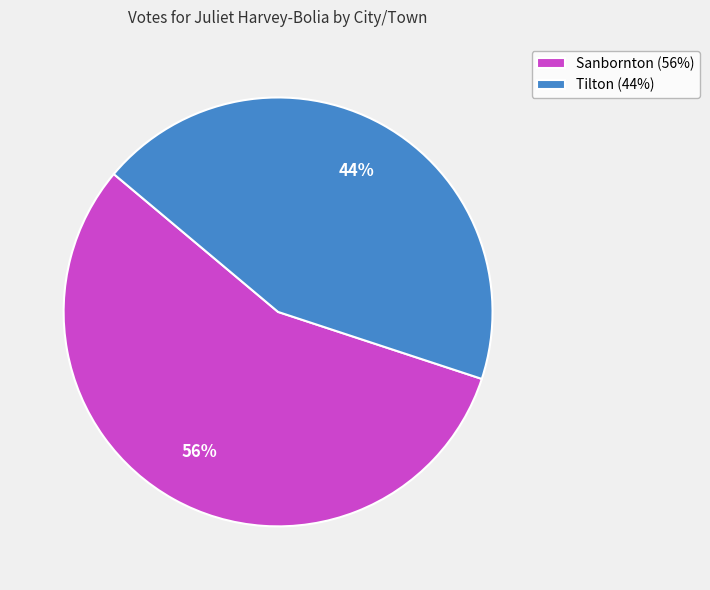

The Tilton slice represents 37% of the pie. True or false?

False